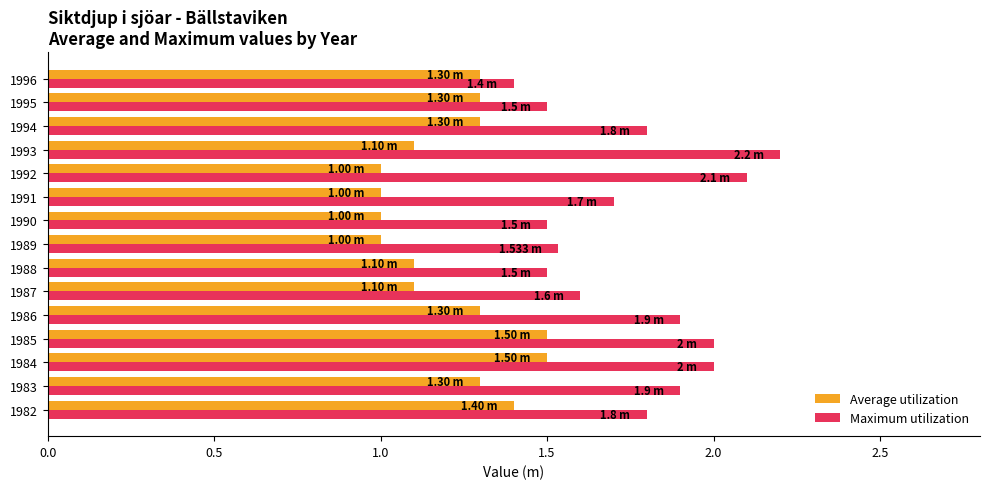

What is the average value of the Maximum utilization series?

1.8